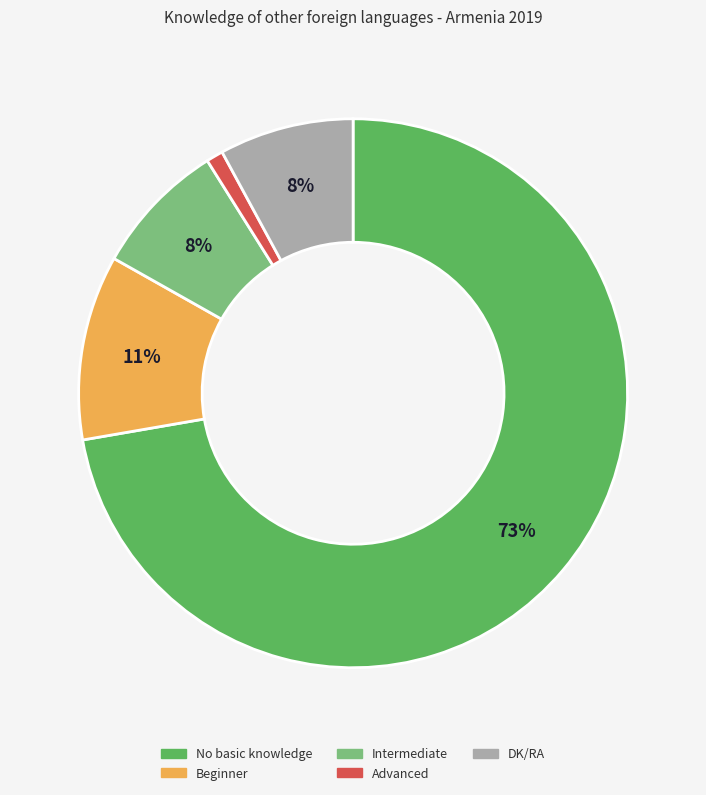

What is the smallest slice in the pie chart?

Advanced